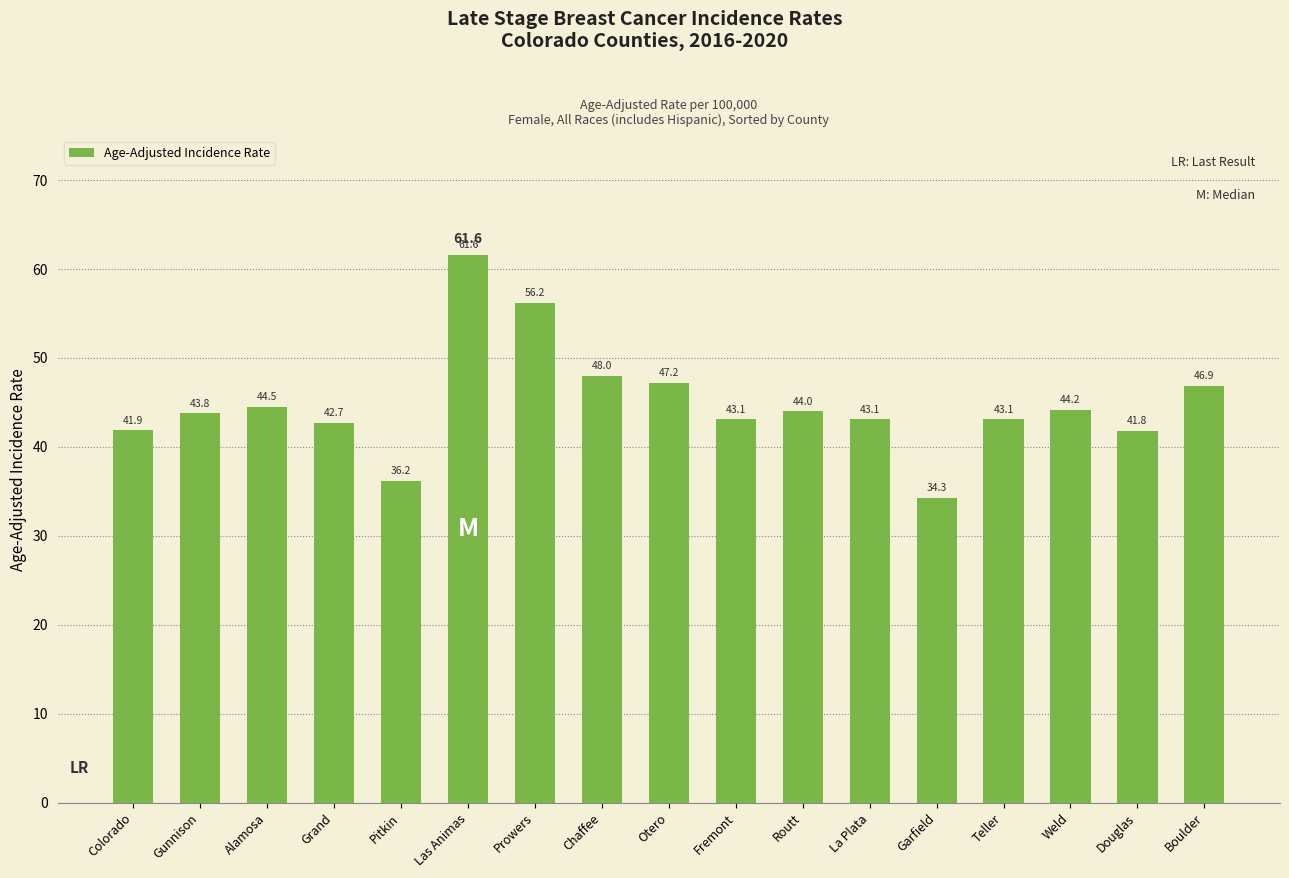

Is it true that the value at La Plata is 25.0?

False